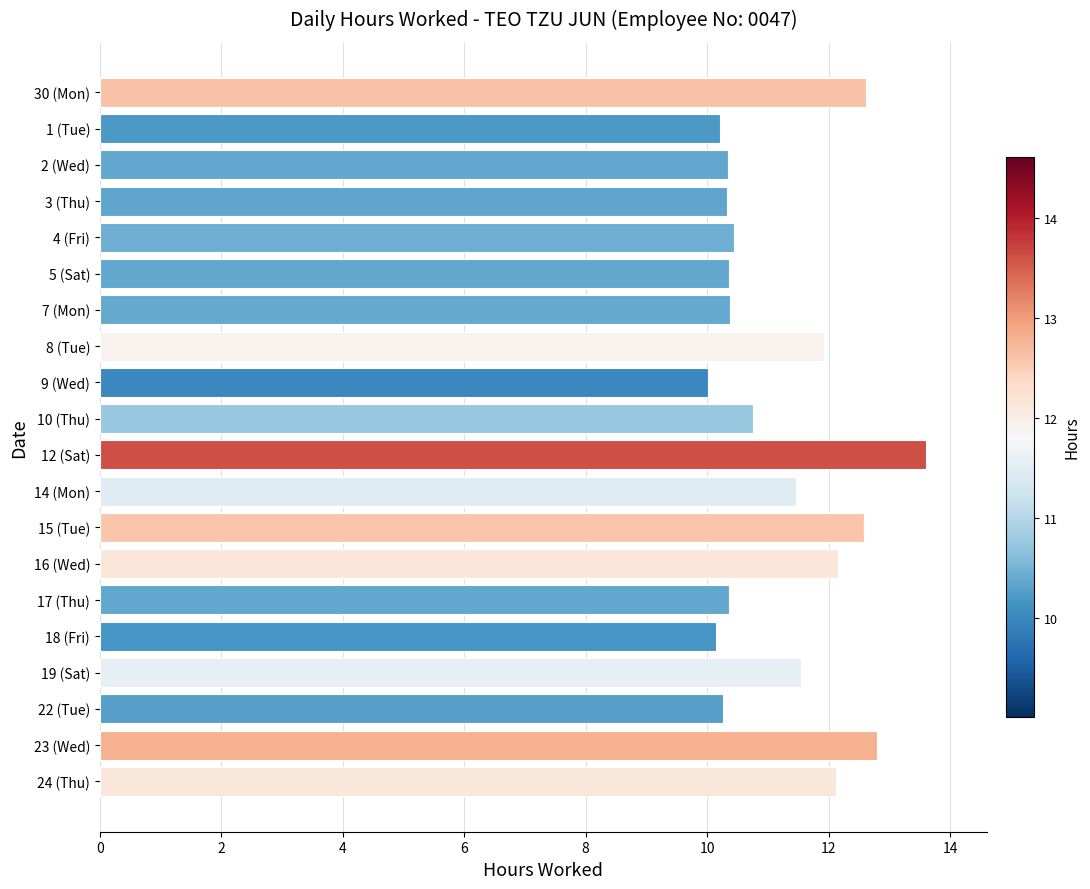

What is the greatest value displayed?

13.6